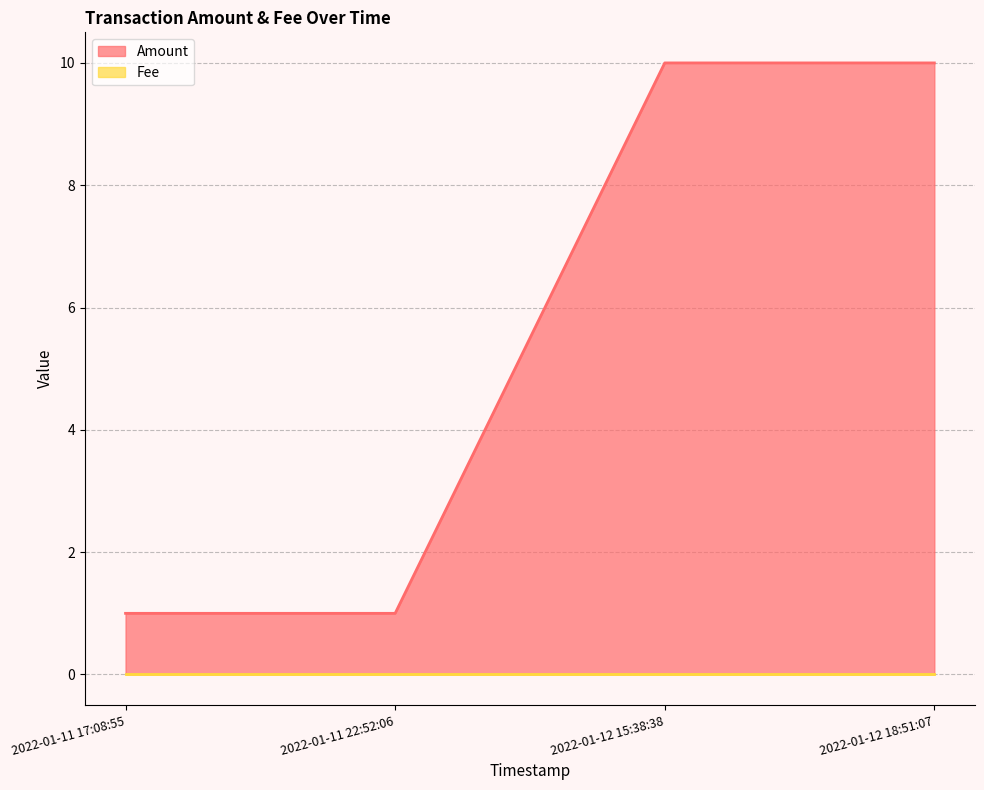

What position from the left is 2022-01-12 15:38:38?

3